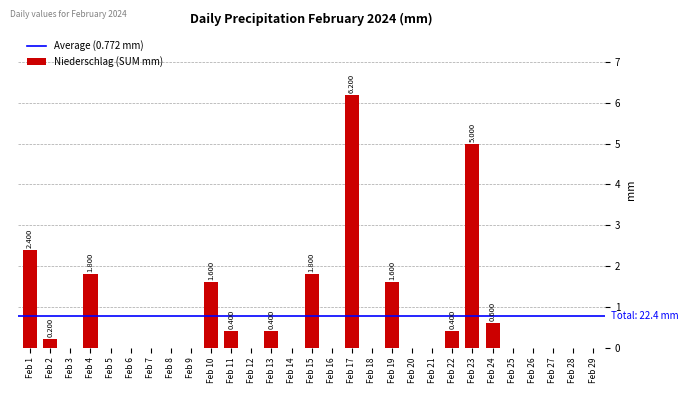

The chart shows a value of 1.6 at Feb 10. True or false?

True